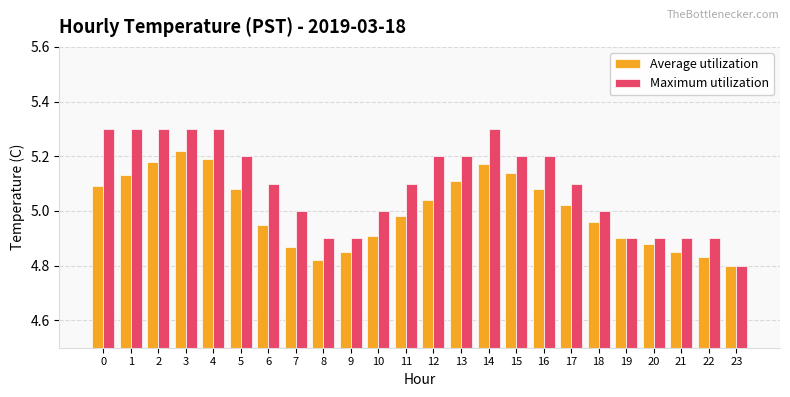

True or false: Average utilization has a value of 5.1 at 16.

True